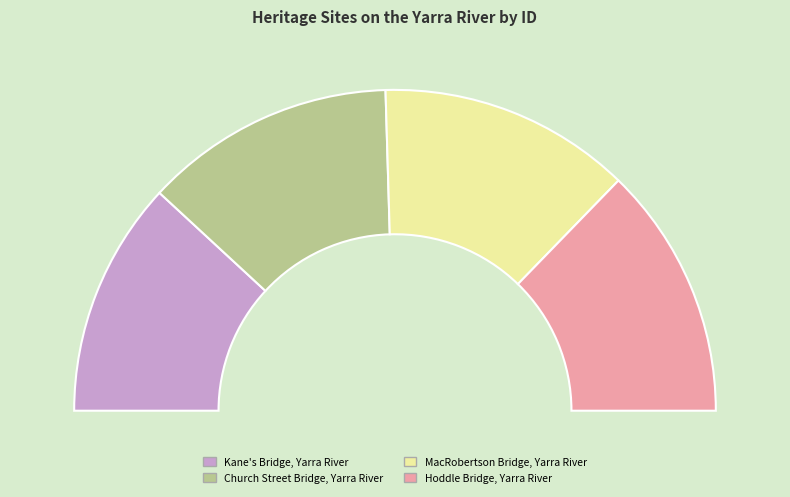

Is it true that MacRobertson Bridge, Yarra River is 25% of the pie?

True